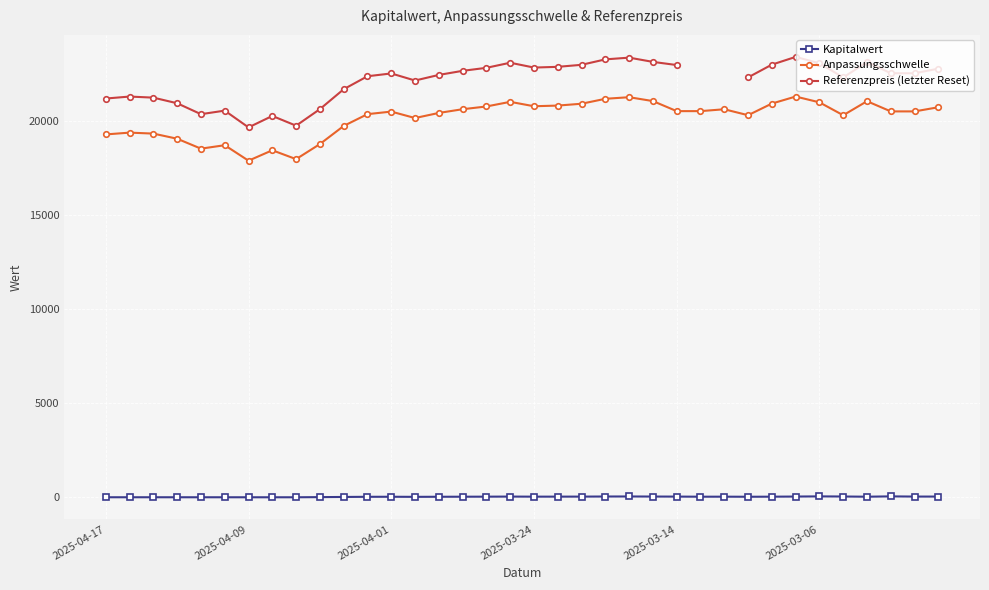

True or false: Anpassungsschwelle has more than 0 interior local peaks.

True